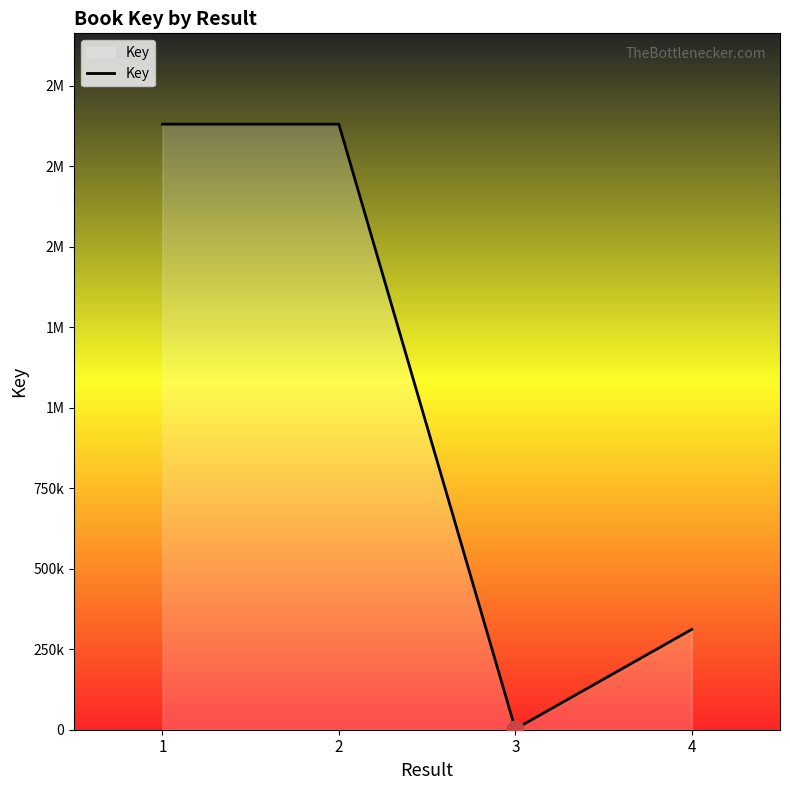

Rank the categories by value from highest to lowest.

2, 1, 4, 3